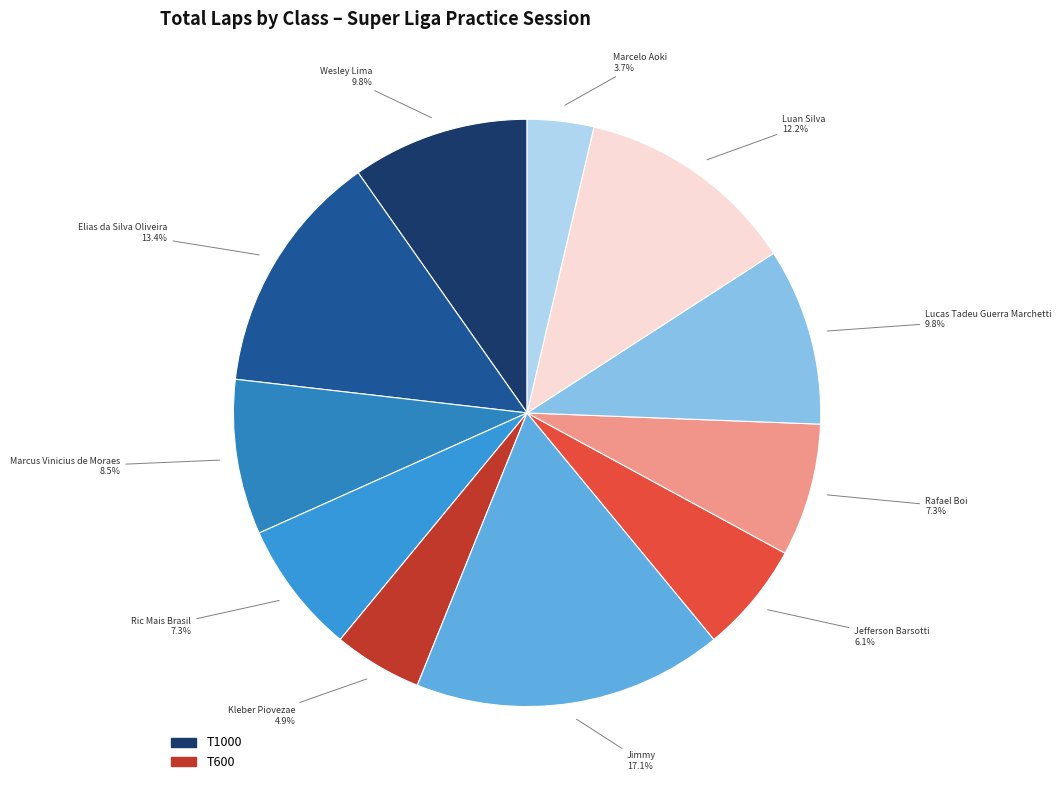

Is there a majority slice in this chart?

No